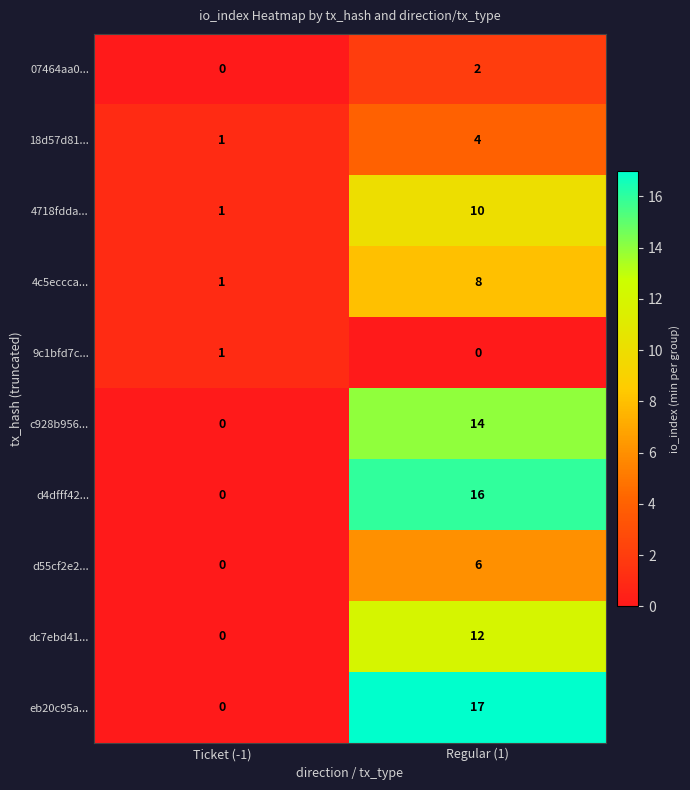

Rank the series by their maximum value, from highest to lowest.

eb20c95a..., d4dfff42..., c928b956..., dc7ebd41..., 4718fdda..., 4c5eccca..., d55cf2e2..., 18d57d81..., 07464aa0..., 9c1bfd7c...